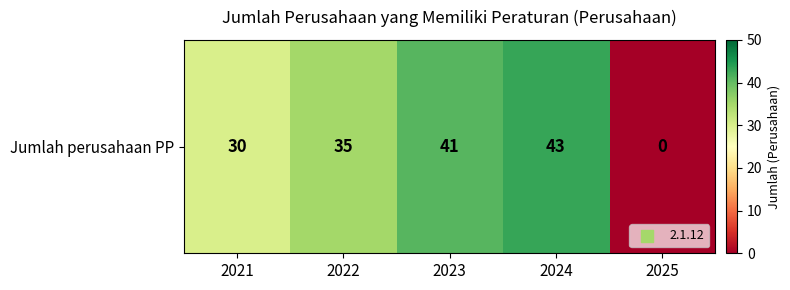

How many data points are above 35?

2